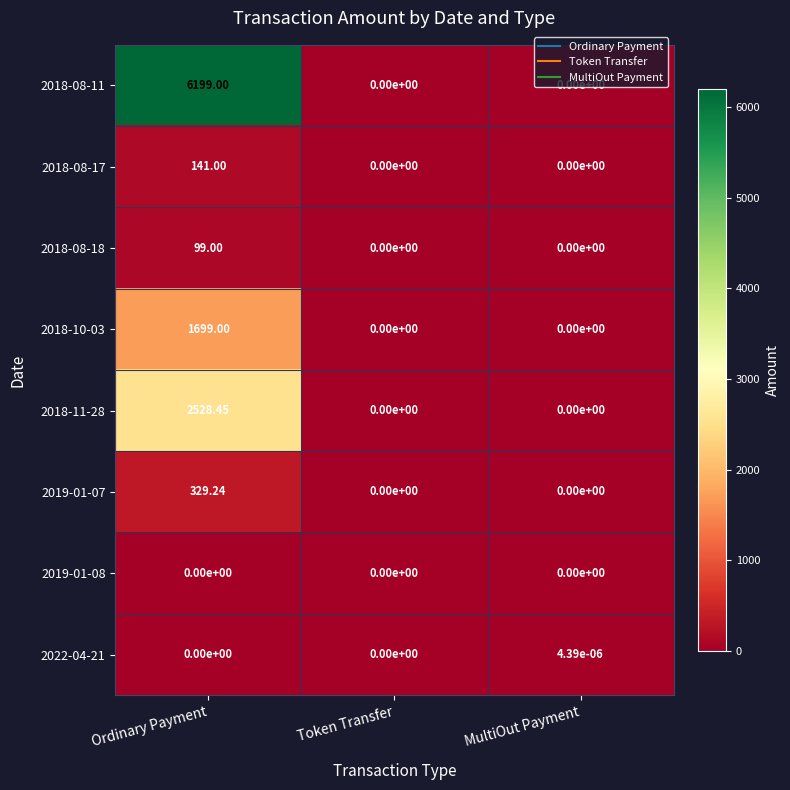

Is the value of 2018-08-11 at MultiOut Payment greater than the value of 2019-01-07 at Ordinary Payment?

No